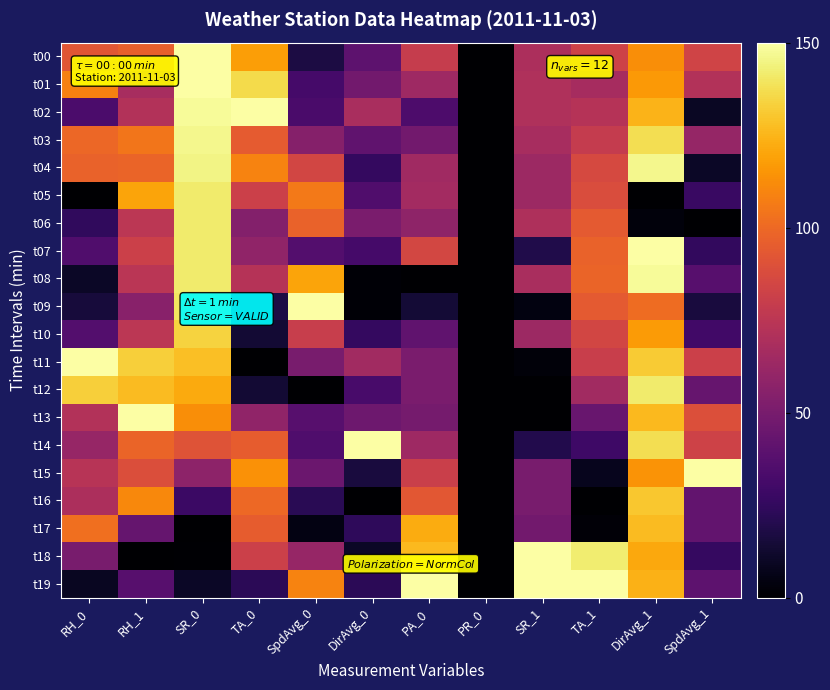

How many categories are shown in the chart?

12